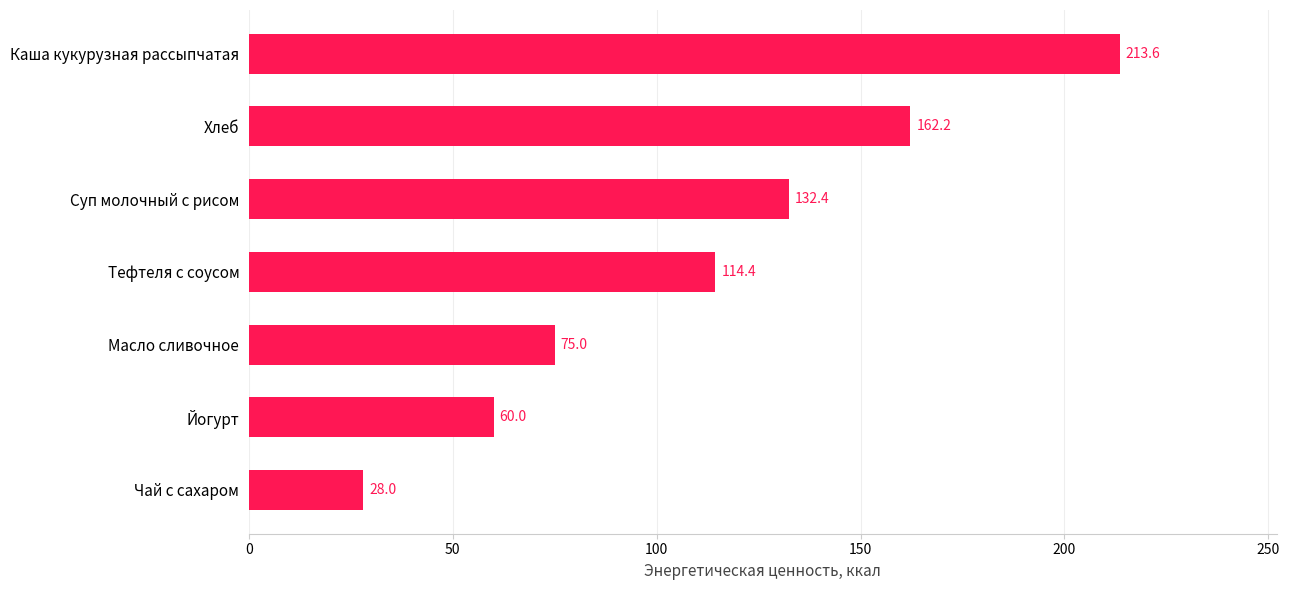

Which has a higher value, Хлеб or Масло сливочное?

Хлеб